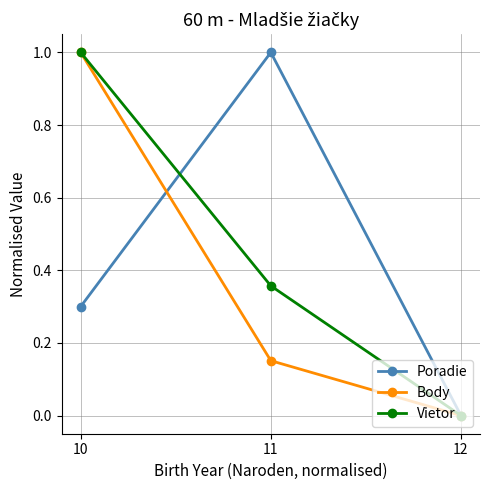

The value of Body at 12 is 0.0. True or false?

True